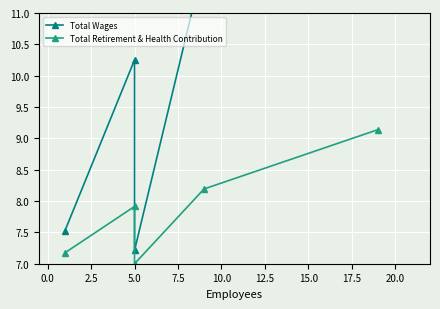

How many lines are shown in the chart?

2